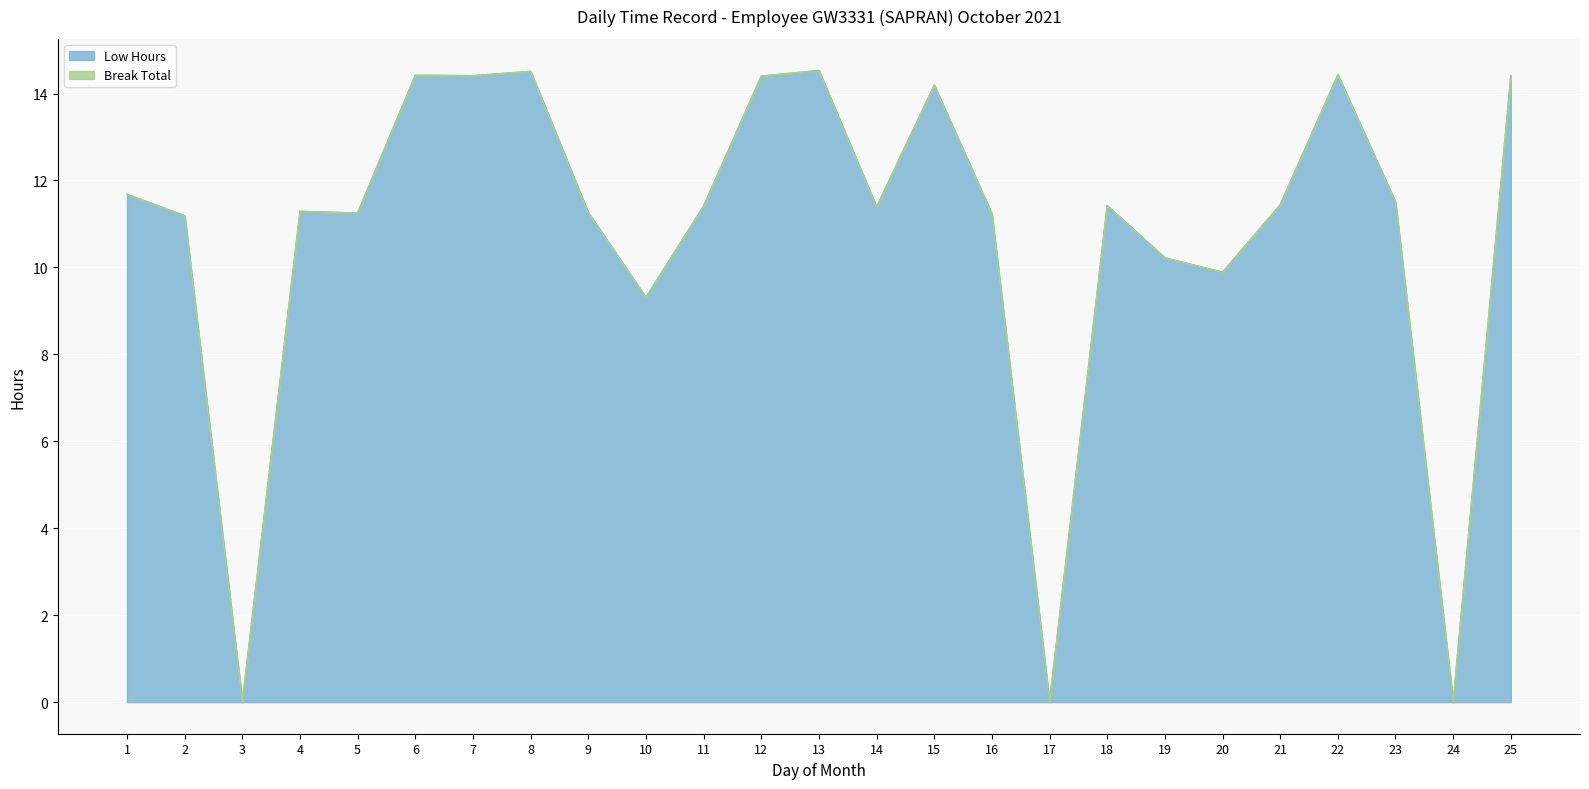

Reading right to left, list all the values displayed in this chart.

25=14.4	24=0.0	23=11.5	22=14.4	21=11.4	20=9.9	19=10.2	18=11.4	17=0.0	16=11.2	15=14.2	14=11.4	13=14.5	12=14.4	11=11.4	10=9.3	9=11.3	8=14.5	7=14.4	6=14.4	5=11.2	4=11.3	3=0.0	2=11.2	1=11.7